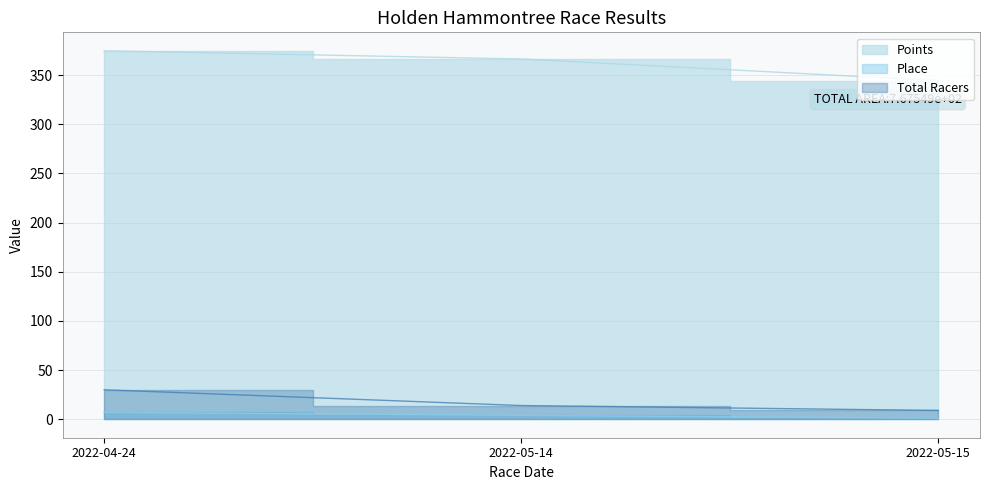

What is the difference between the Total Racers values at 2022-05-14 and 2022-04-24?

16.0